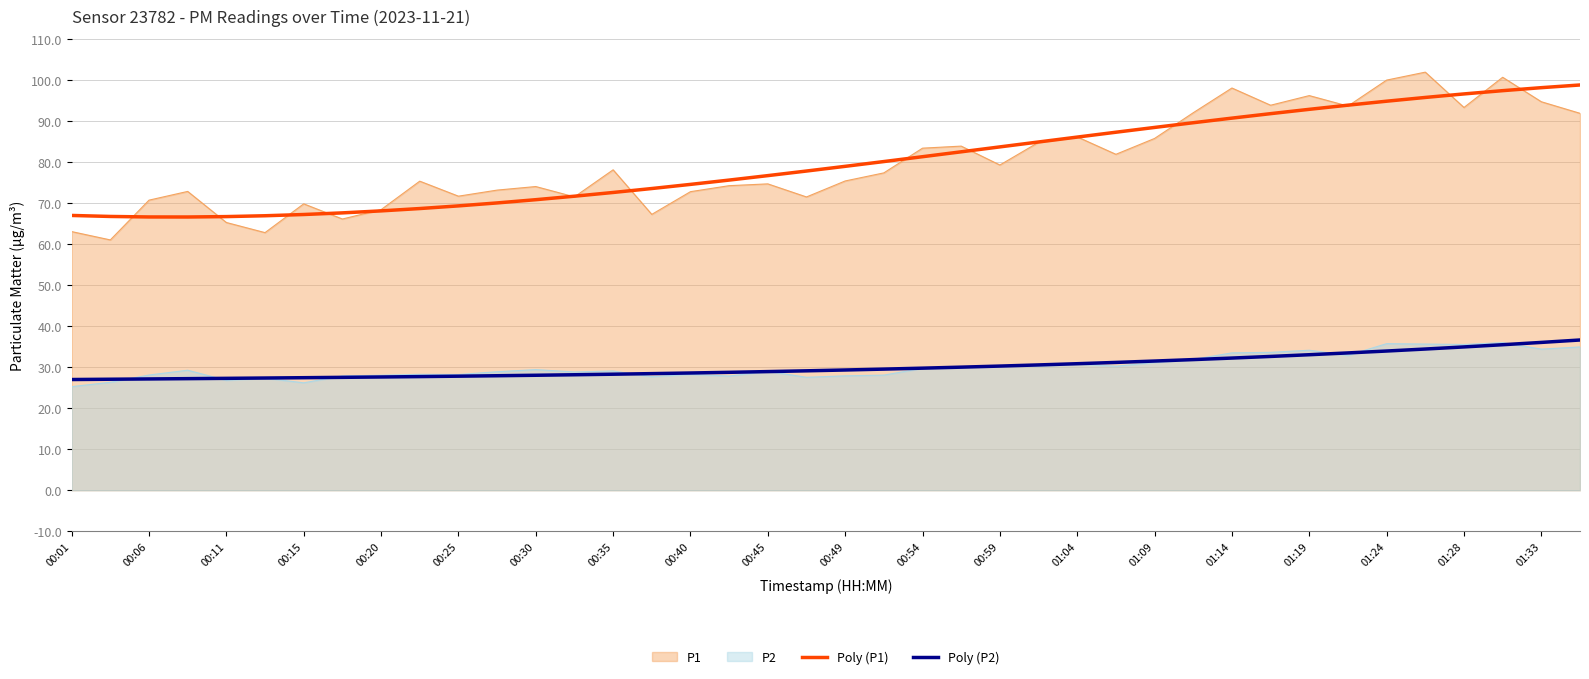

True or false: P1 has a value of 68.4 at 00:20.

True